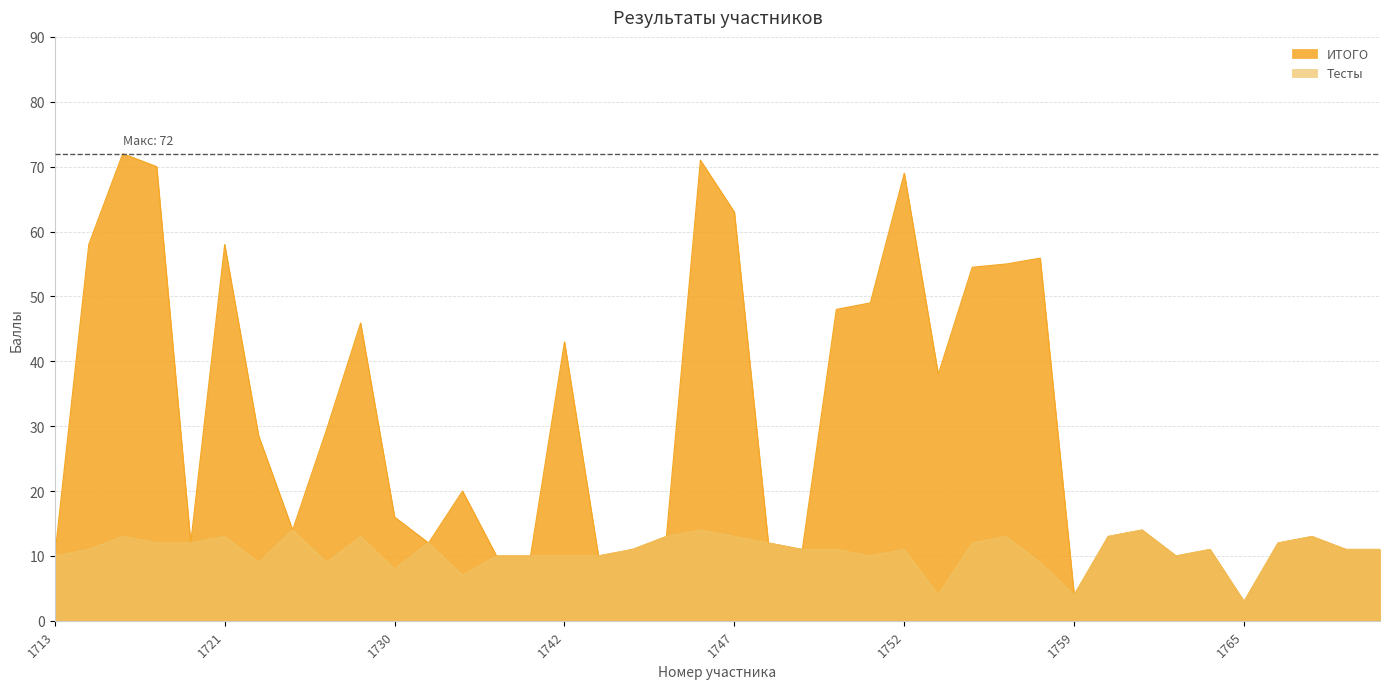

Rank the categories by Тесты value from highest to lowest.

1726, 1746, 1761, 1716, 1721, 1728, 1745, 1747, 1757, 1760, 1768, 1717, 1720, 1731, 1748, 1756, 1766, 1715, 1744, 1749, 1750, 1752, 1764, 1771, 1772, 1713, 1738, 1741, 1742, 1743, 1751, 1762, 1722, 1727, 1758, 1730, 1737, 1753, 1759, 1765